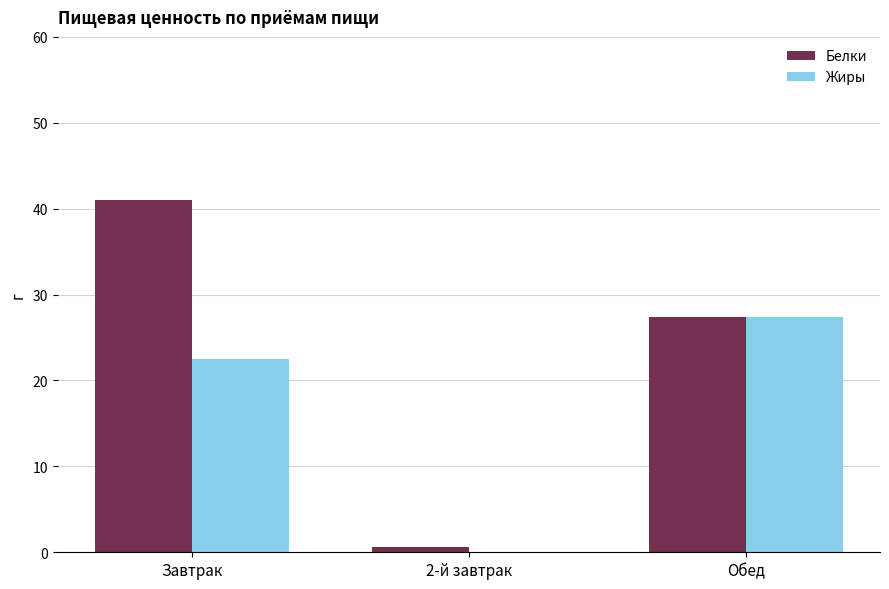

What is the sum of all Белки values?

69.1